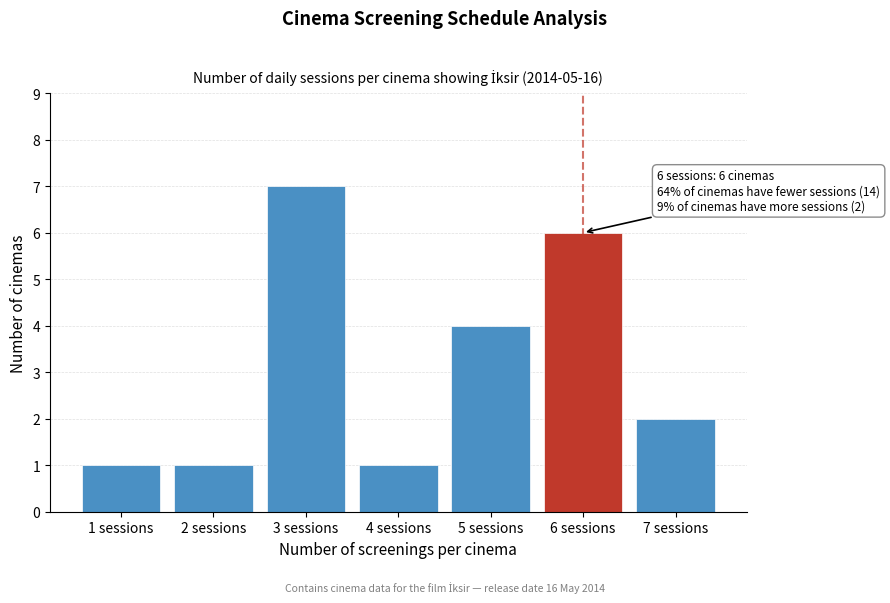

Reading left to right, what are all the values shown in this chart?

1 sessions=1	2 sessions=1	3 sessions=7	4 sessions=1	5 sessions=4	6 sessions=6	7 sessions=2